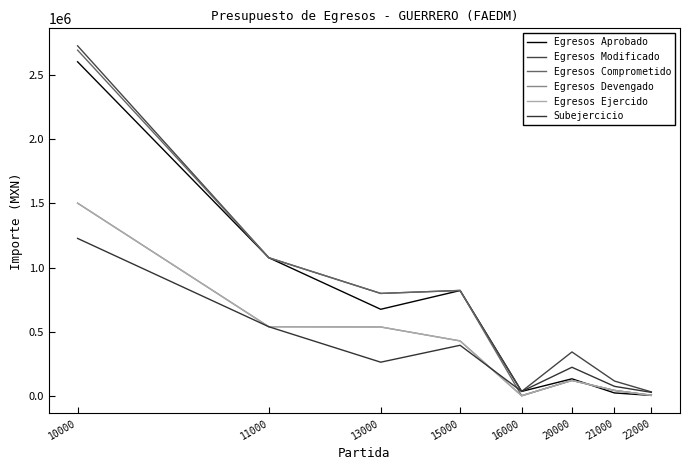

True or false: Egresos Devengado and Egresos Comprometido cross at least once.

False